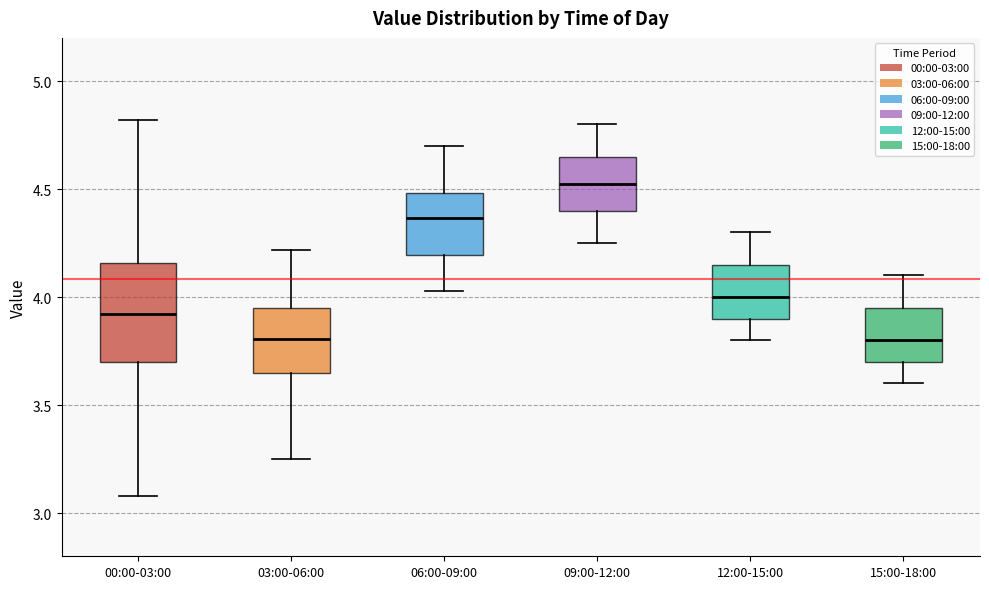

Where does the lower whisker of the box for 15:00-18:00 end on the y-axis? The values are not printed on the chart, so give them approximately, as read against the axis.

3.60